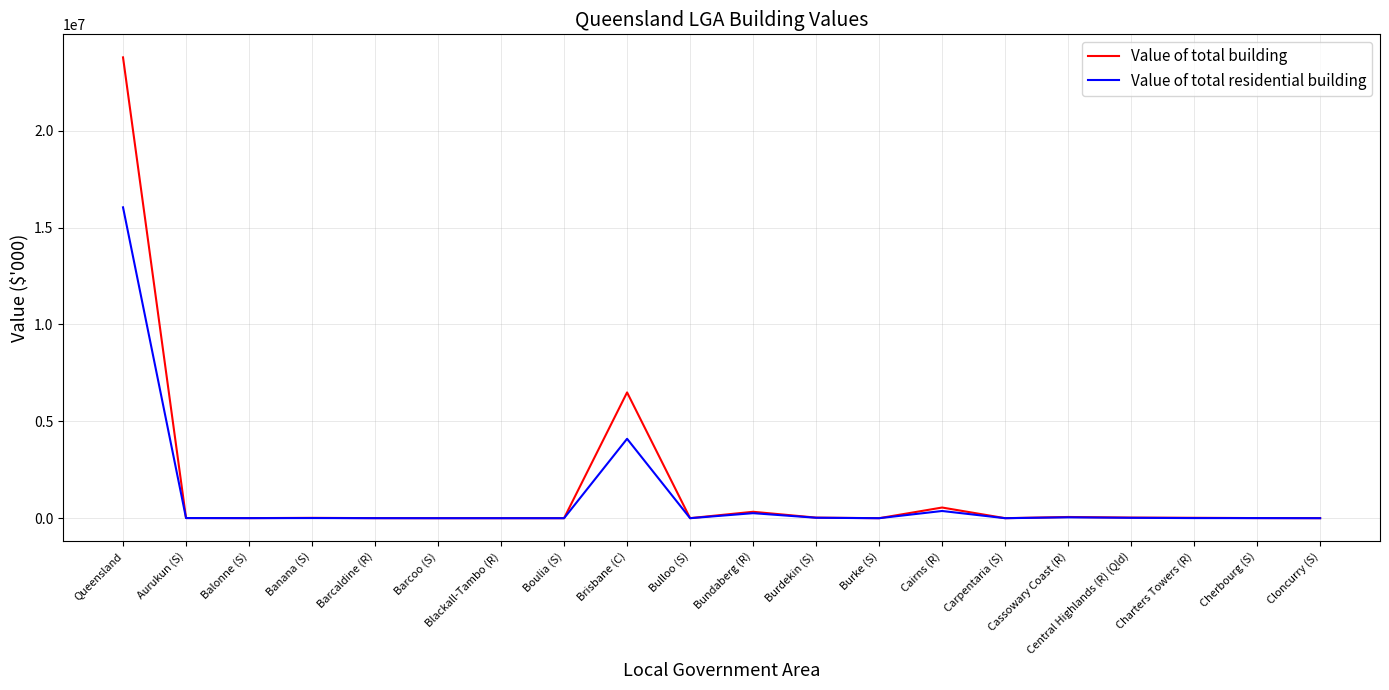

At which category is the sum across all series the highest?

Queensland